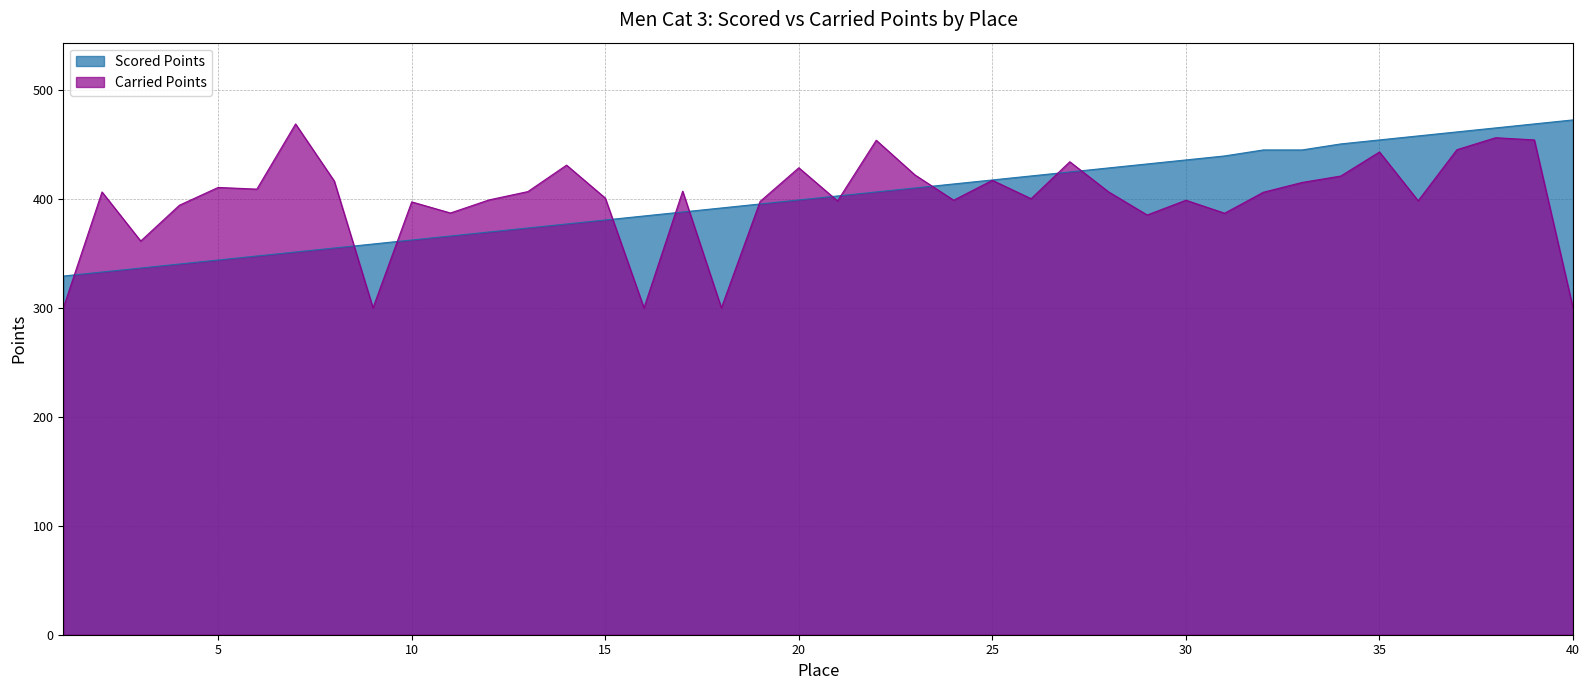

Rank the series by their average value, from highest to lowest.

Scored Points, Carried Points